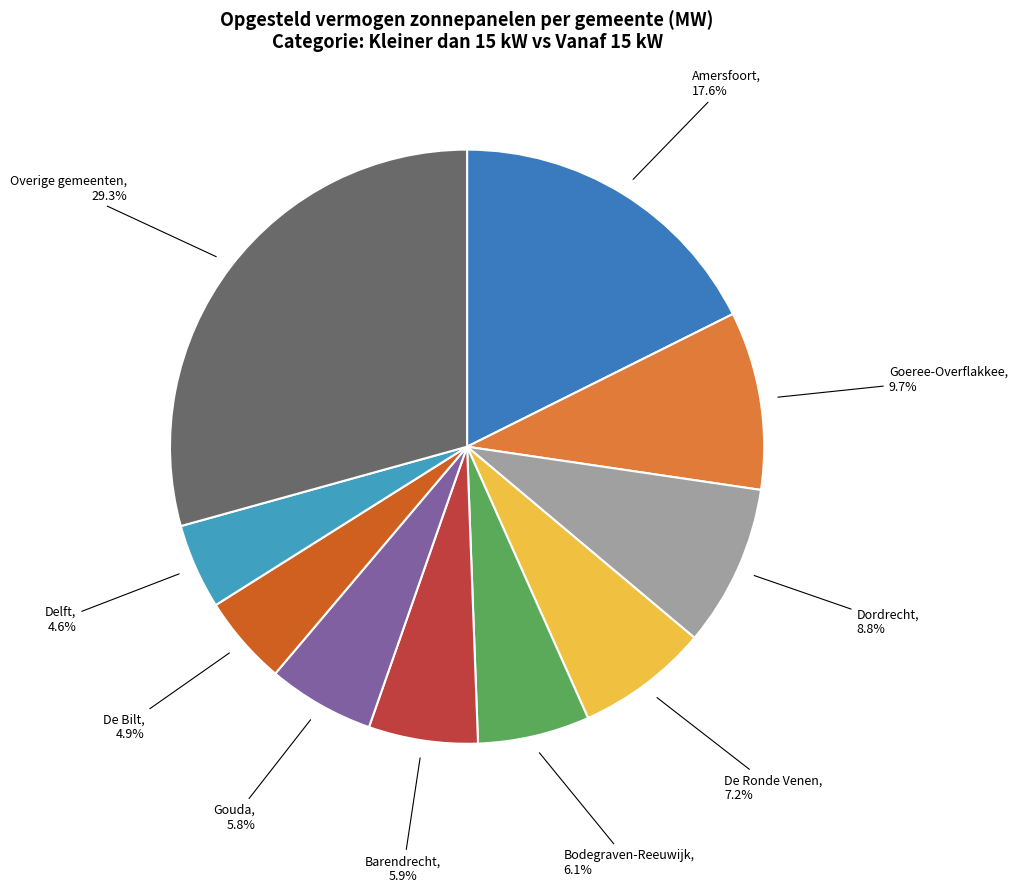

Which category has the biggest portion of the pie?

Overige gemeenten